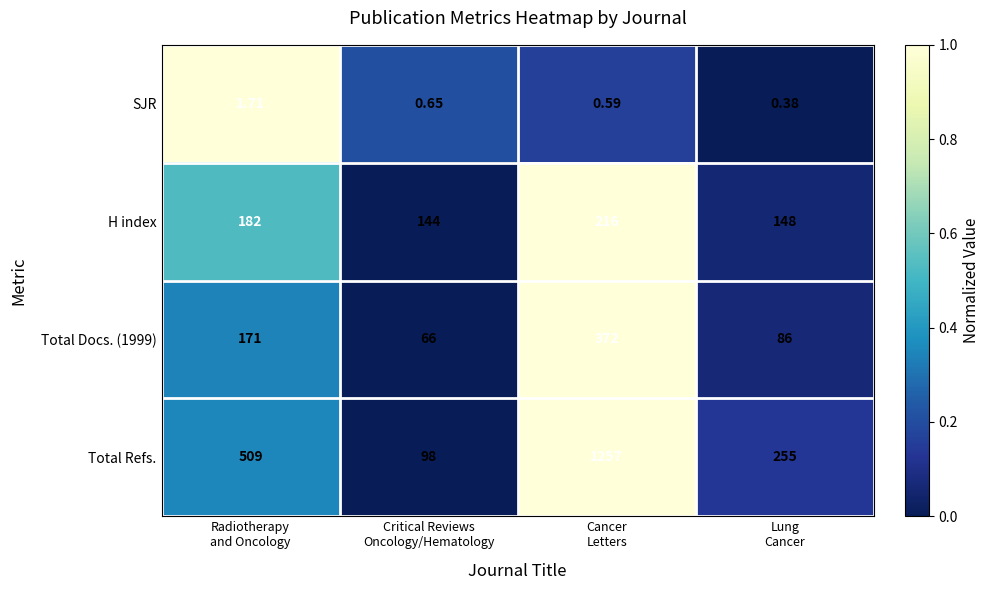

Which series has the largest total across all categories?

Total Refs.